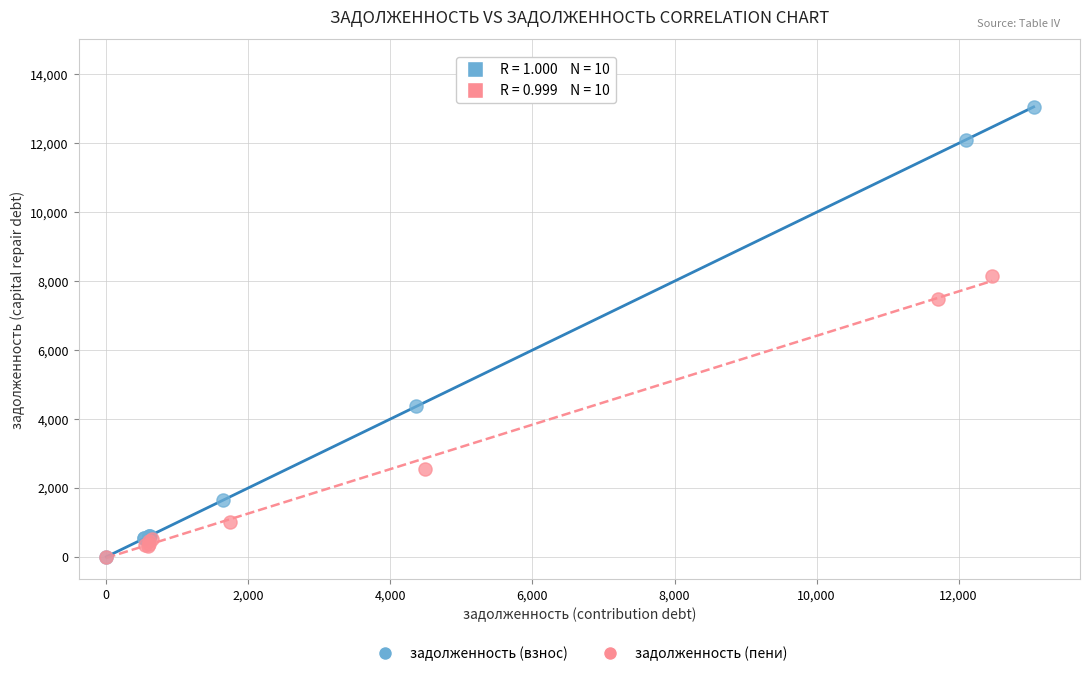

Which series has the largest Y range (max minus min)?

задолженность (взнос)